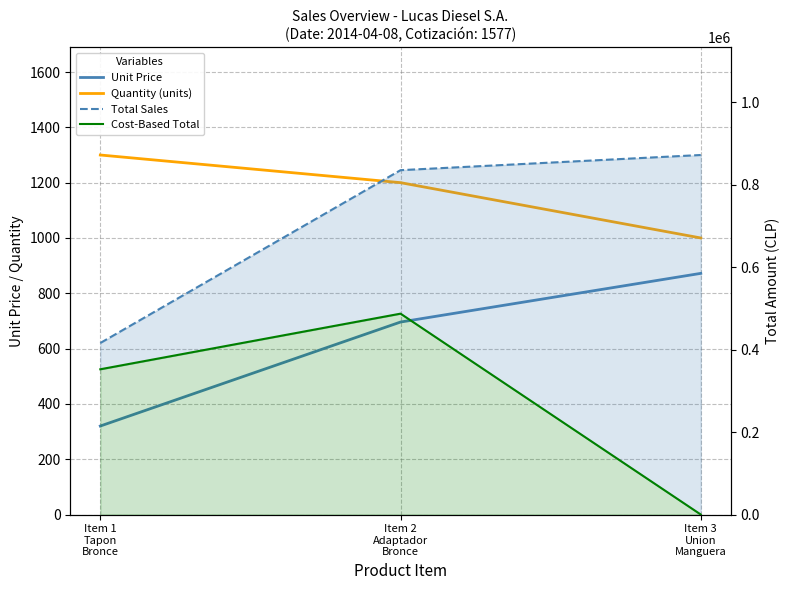

What are all the series names shown in the legend?

Unit Price, Quantity (units), Total Sales, Cost-Based Total